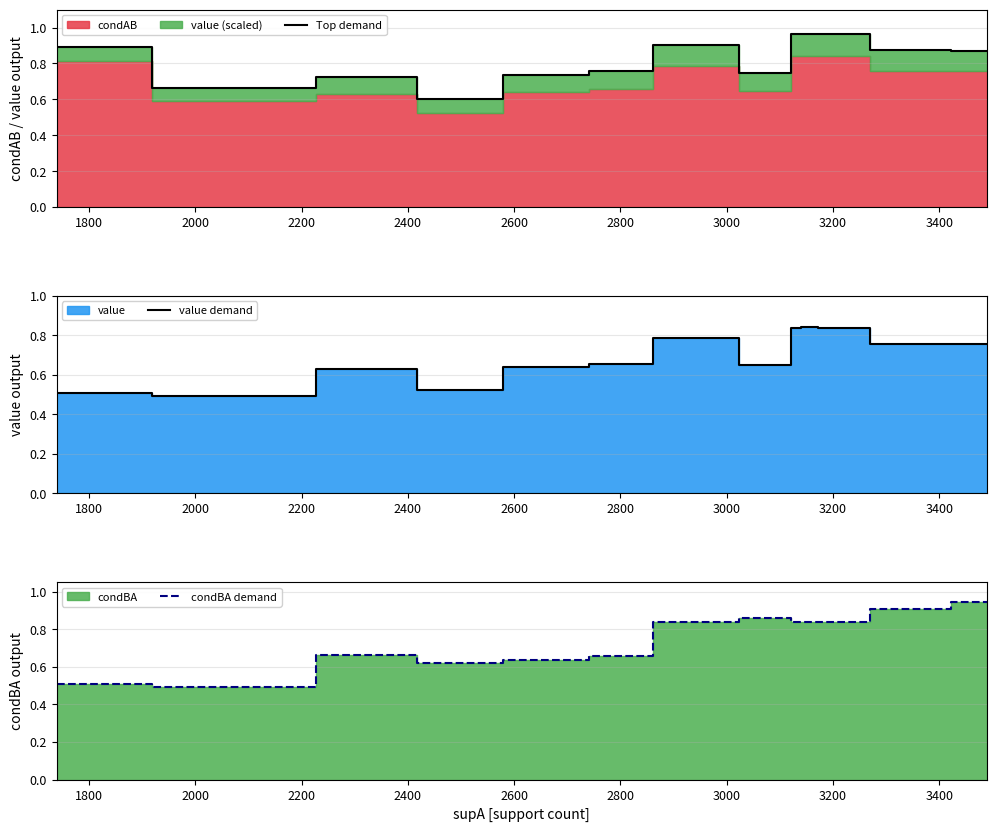

The value of value demand at 12 is 0.3. True or false?

False